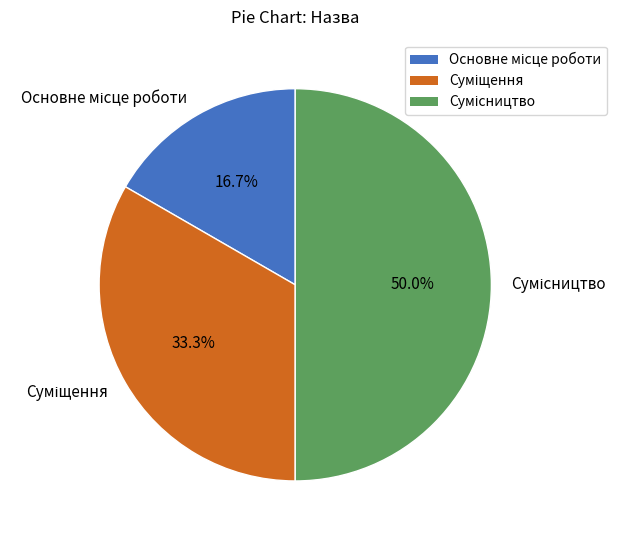

Which category has the smallest portion of the pie?

Основне місце роботи